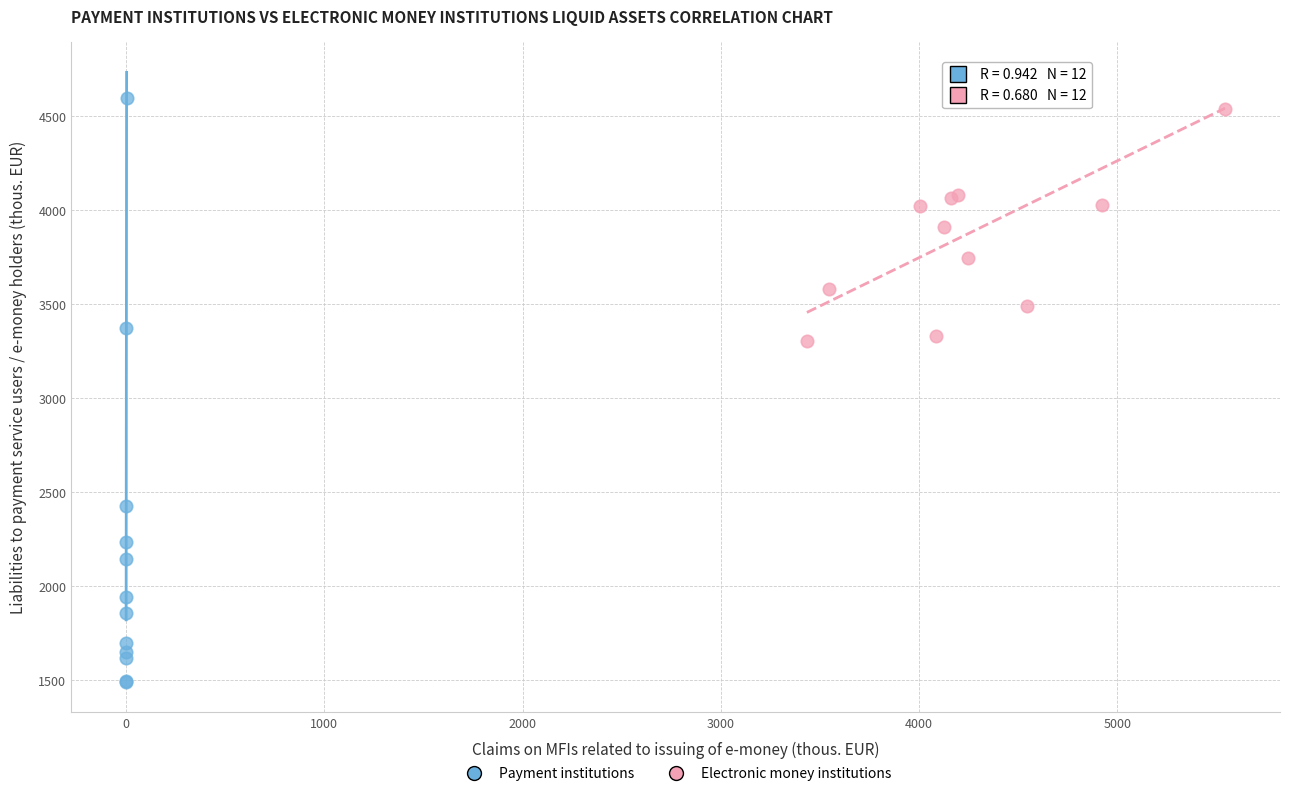

What are all the series names shown in the legend?

Payment institutions, Electronic money institutions